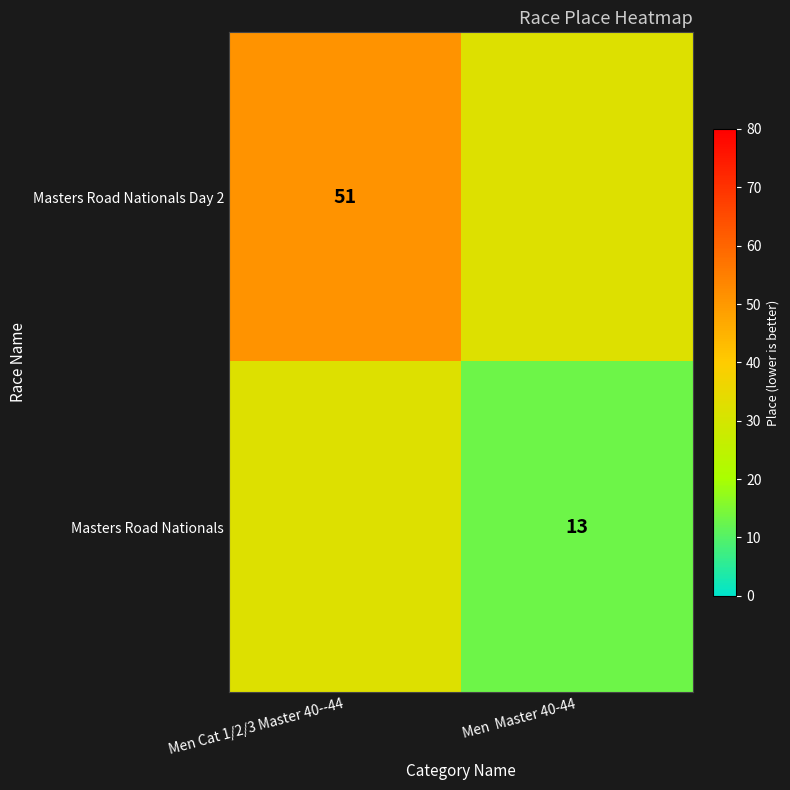

The value of Masters Road Nationals Day 2 at Men Cat 1/2/3 Master 40--44 is 22. True or false?

False